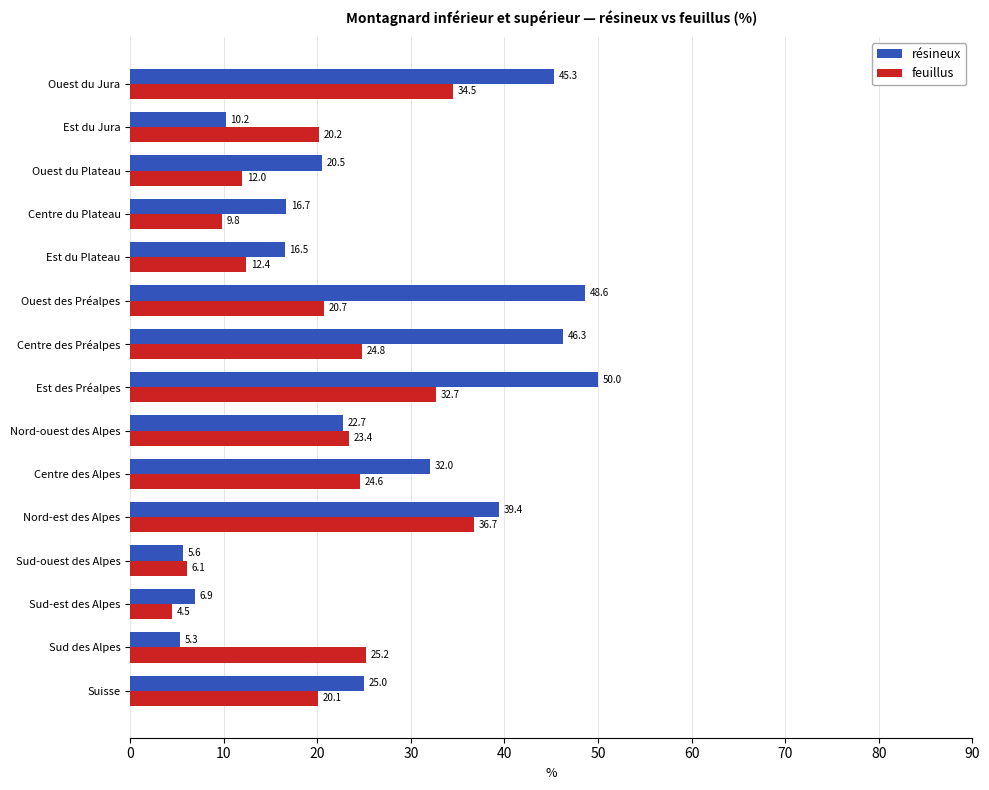

Which series has the largest range (max minus min)?

résineux